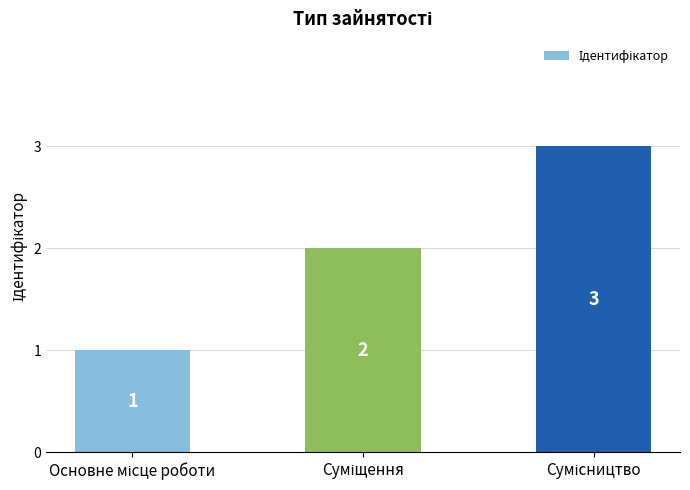

What is the sum of all values?

6